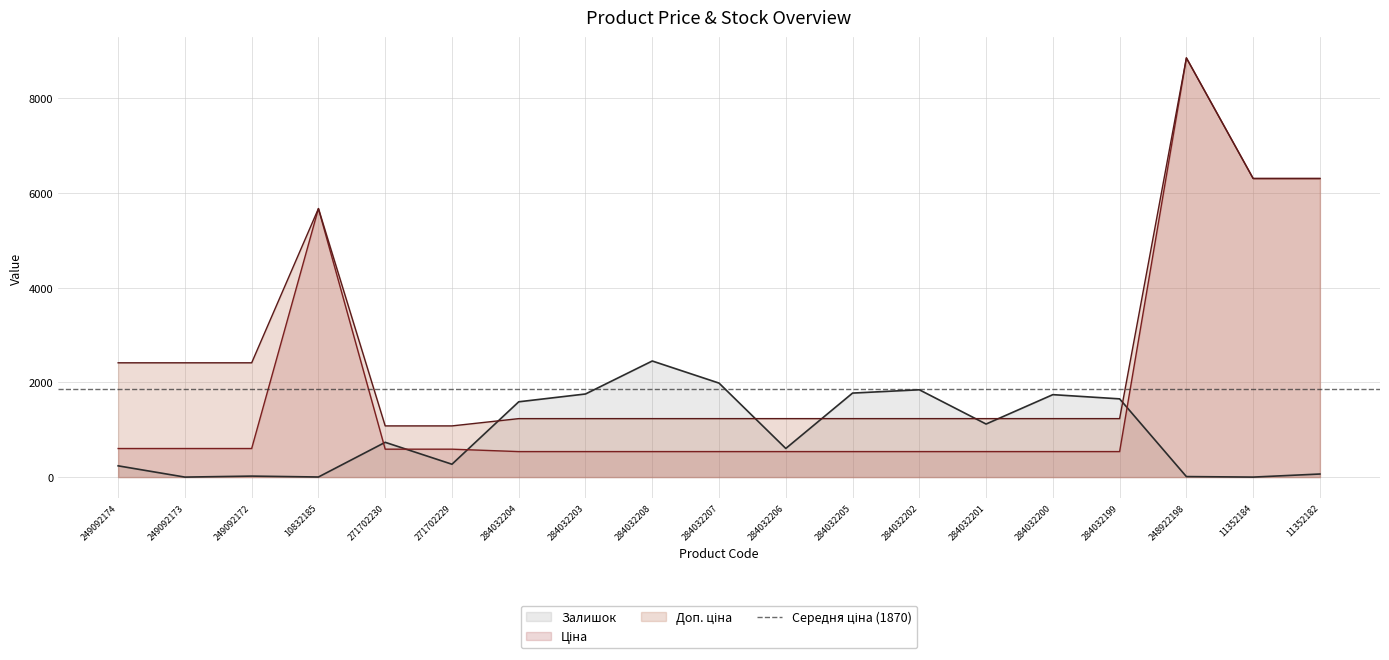

What is the value of the Залишок point at the 14th from the left?

1121.0